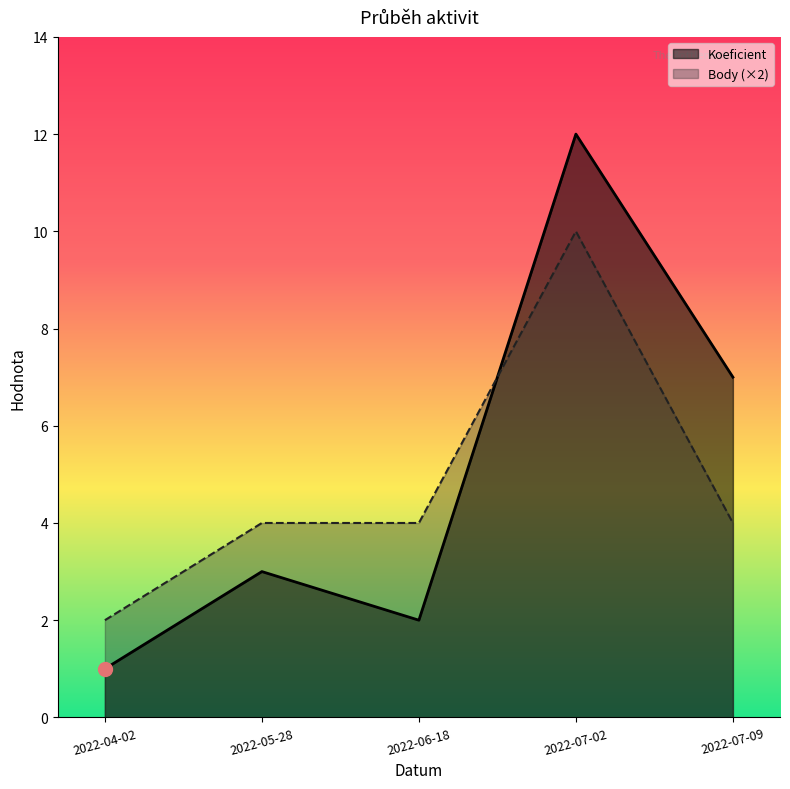

How many interior local peaks does the Body series have?

1